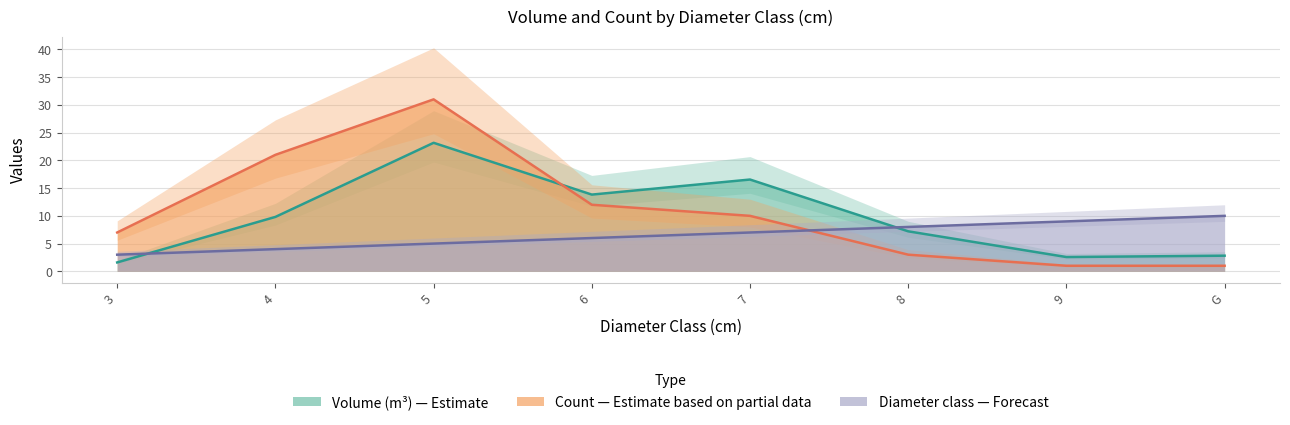

The Count — Estimate based on partial data series shows 12.0 at 6. True or false?

True